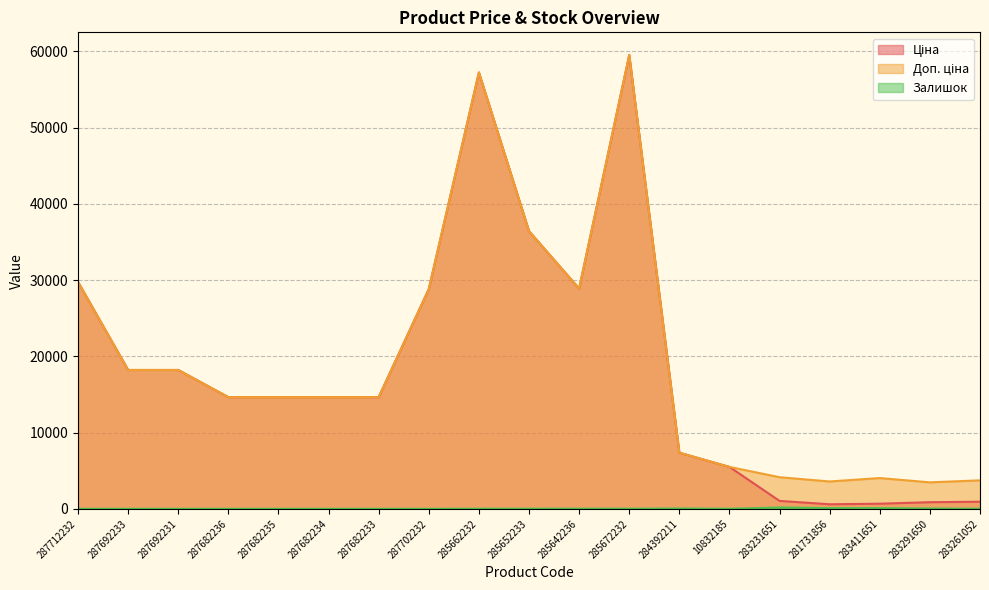

At how many categories does at least one series exceed 15106?

8